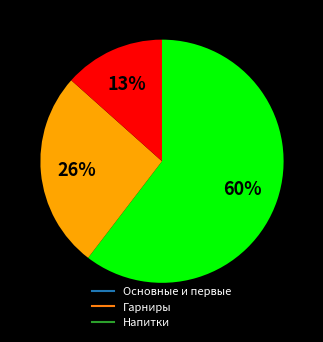

Is there any slice that represents more than half of the pie?

Yes